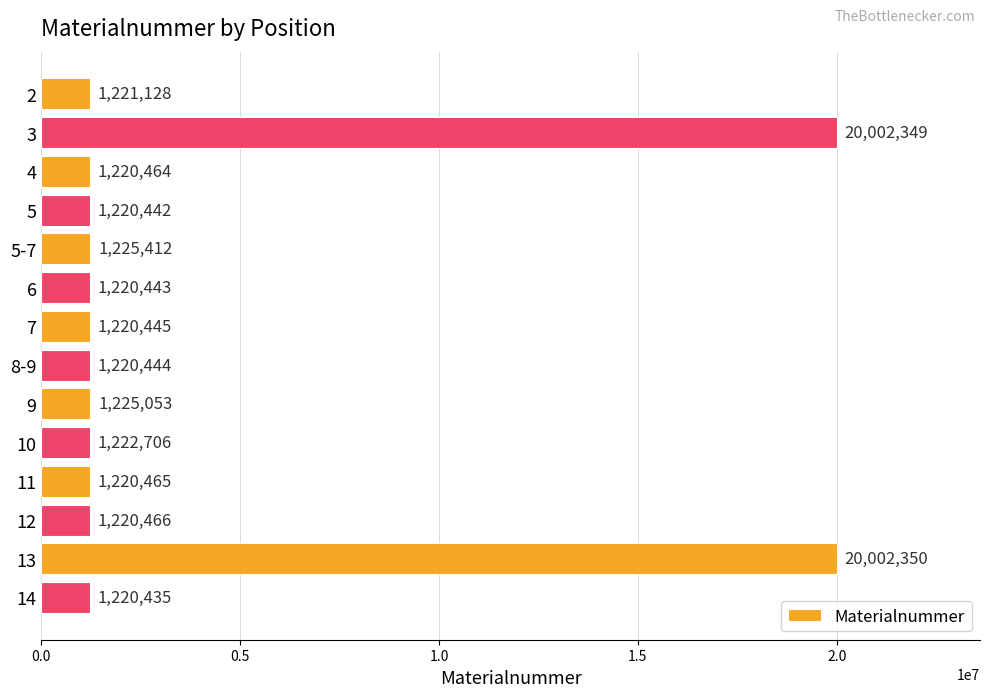

Reading top to bottom, extract all data points from this chart.

2=1221128	3=20002349	4=1220464	5=1220442	5-7=1225412	6=1220443	7=1220445	8-9=1220444	9=1225053	10=1222706	11=1220465	12=1220466	13=20002350	14=1220435